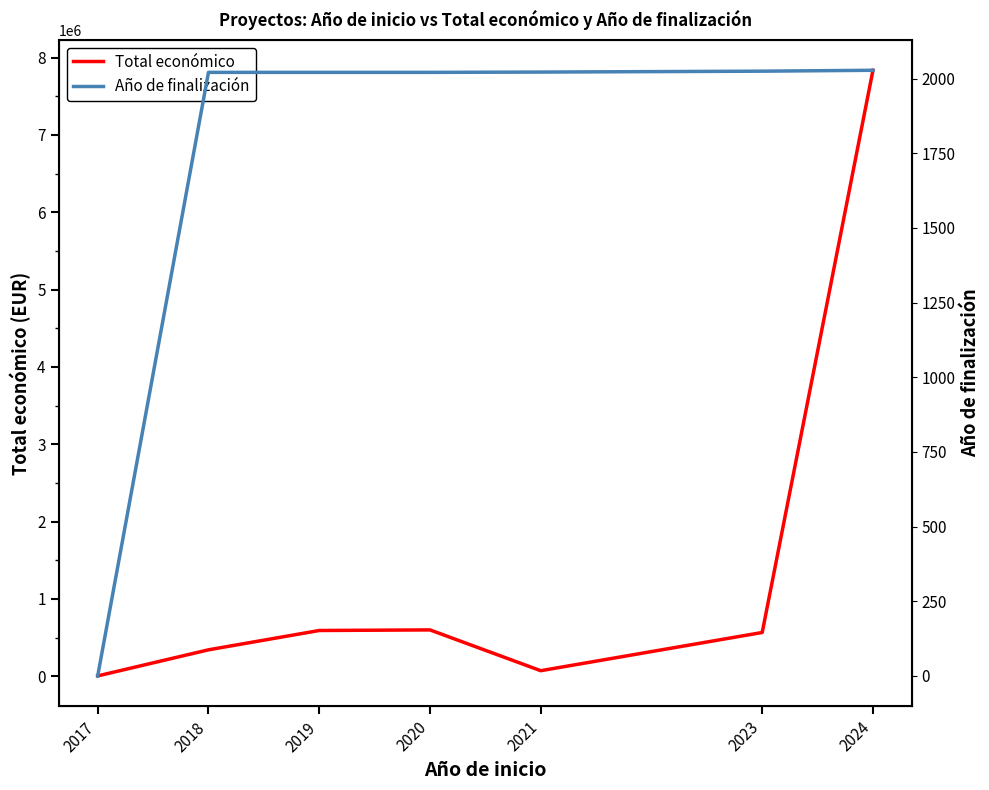

What is the value of the Total económico point at the 6th from the left?

566298